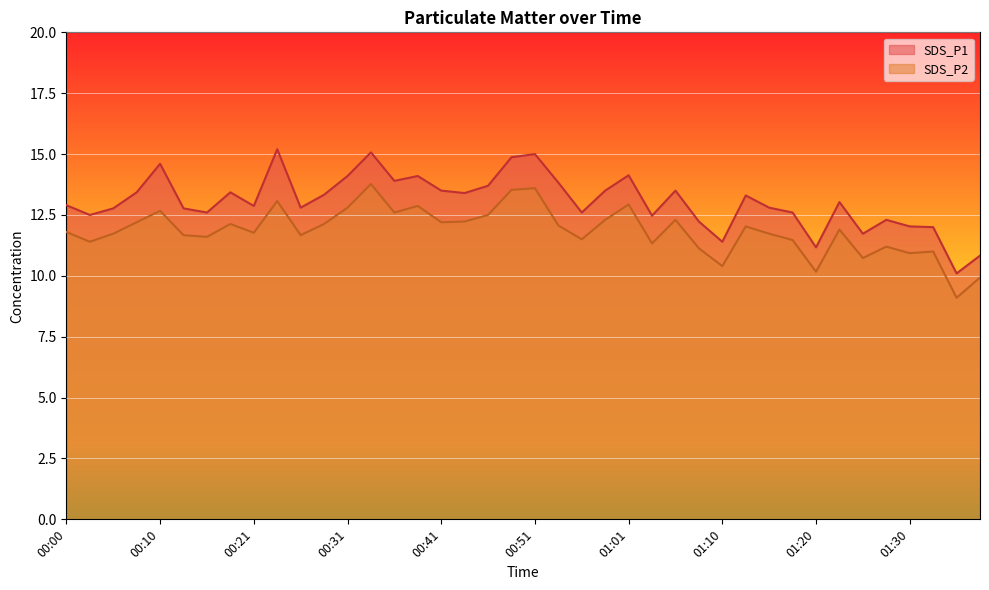

List the series in order of their peak value, lowest first.

SDS_P2, SDS_P1